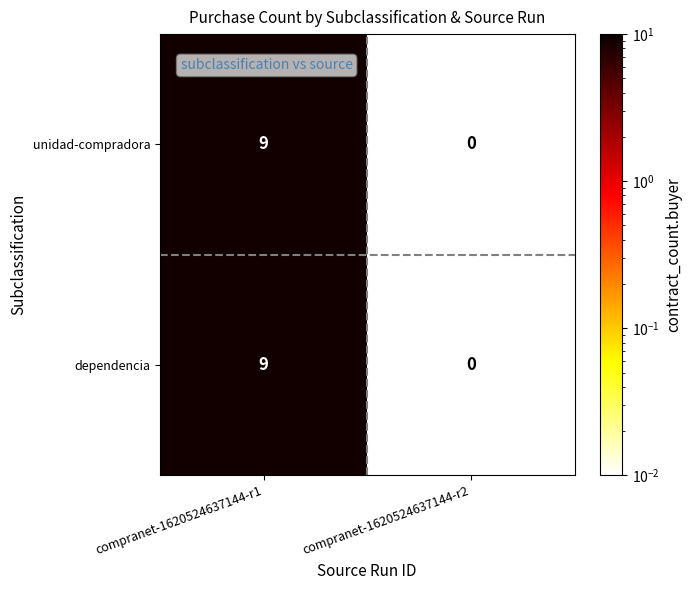

Rank the categories by dependencia value from lowest to highest.

compranet-1620524637144-r2, compranet-1620524637144-r1